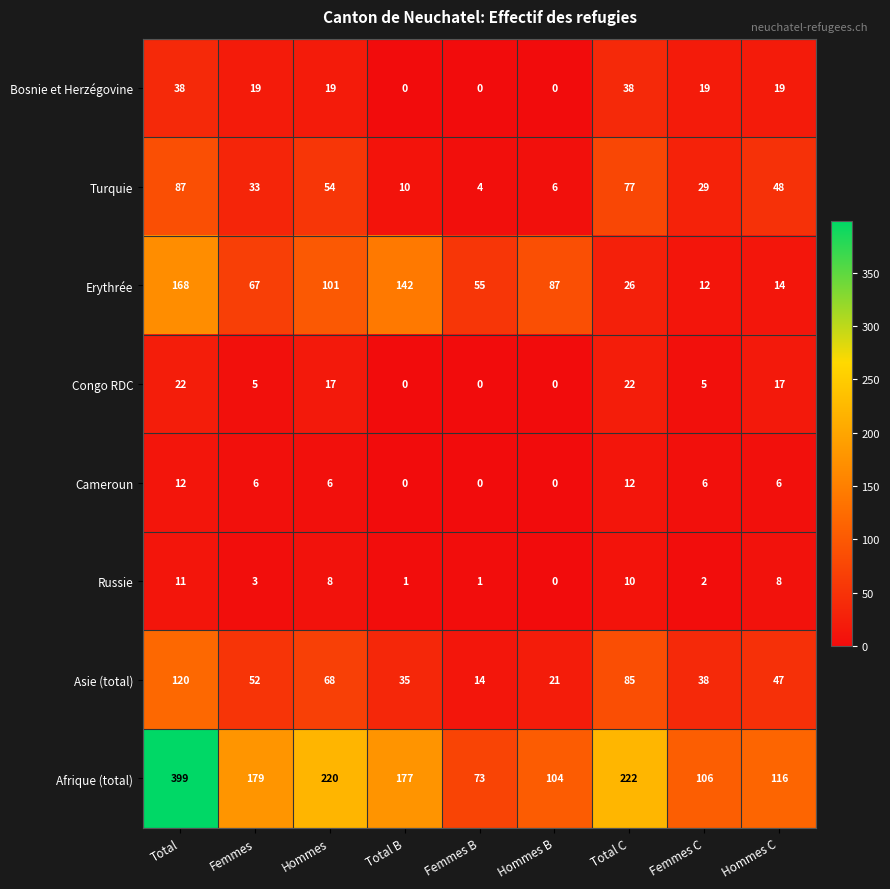

What is the average value of the Afrique (total) series?

177